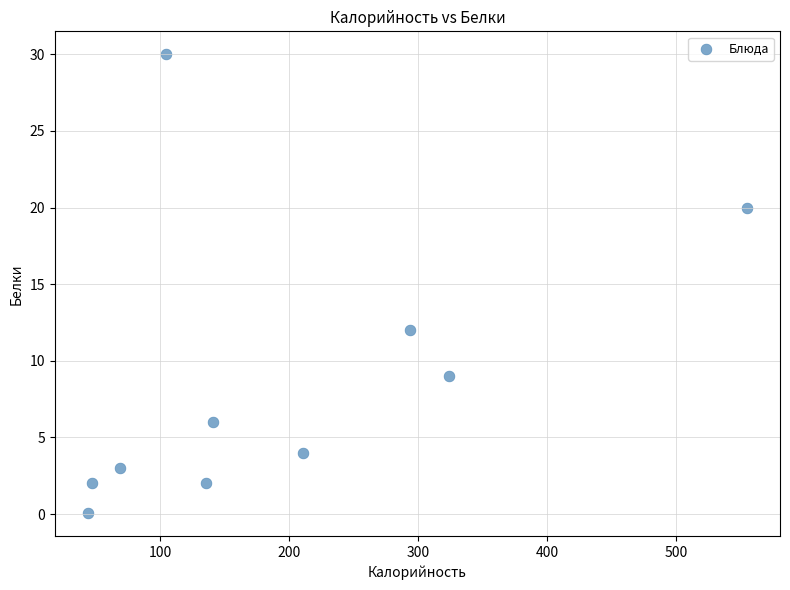

What is the average X value?

192.6